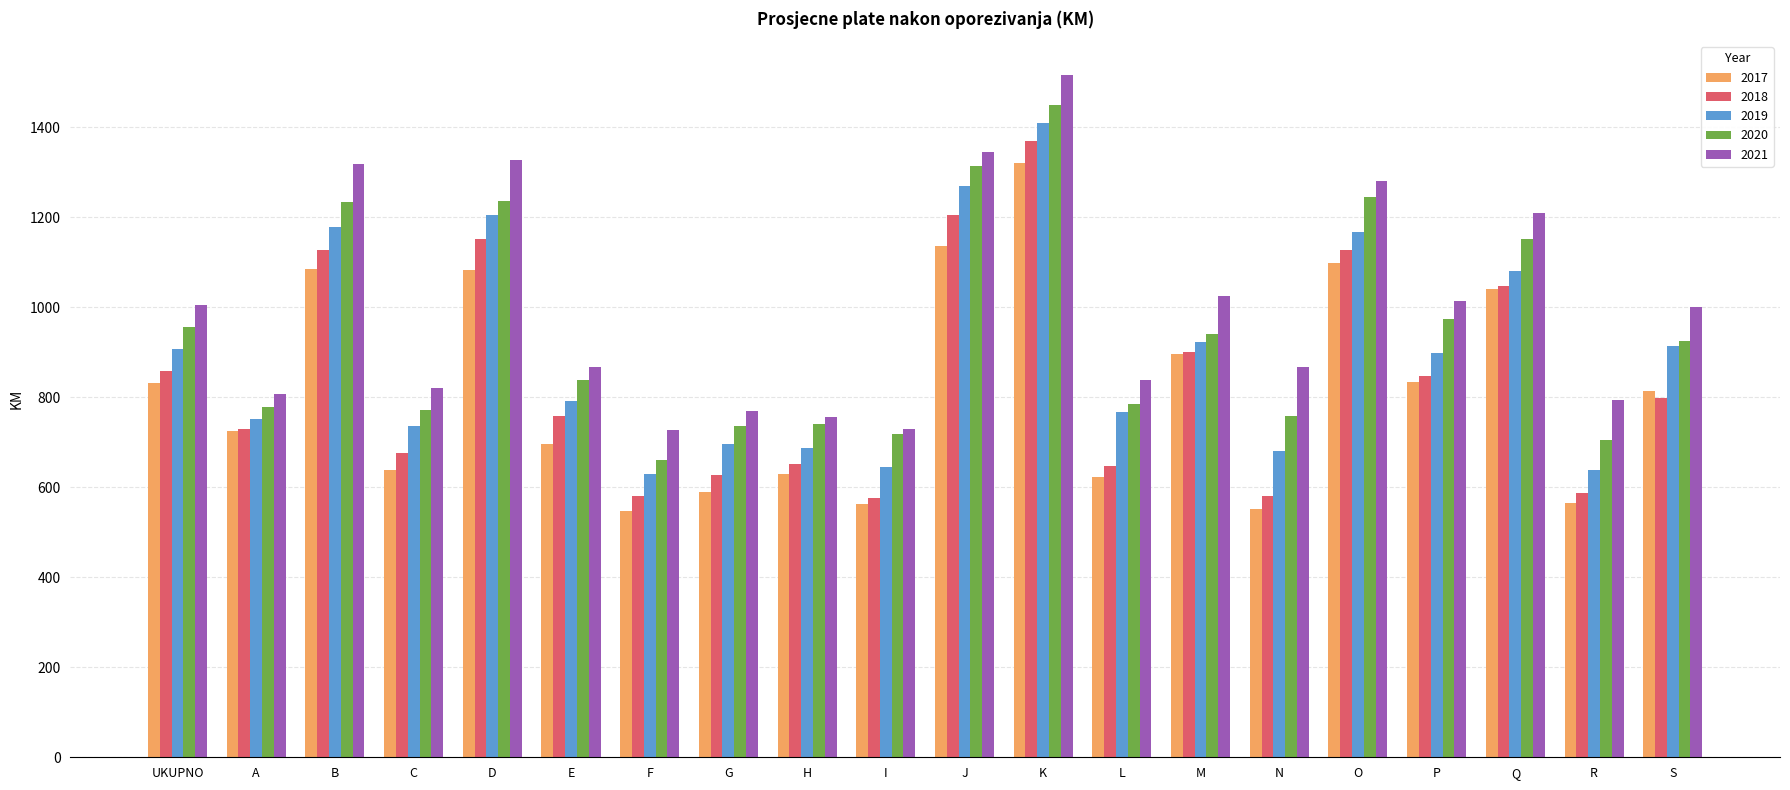

What is the lowest value of the 2018 series?

575